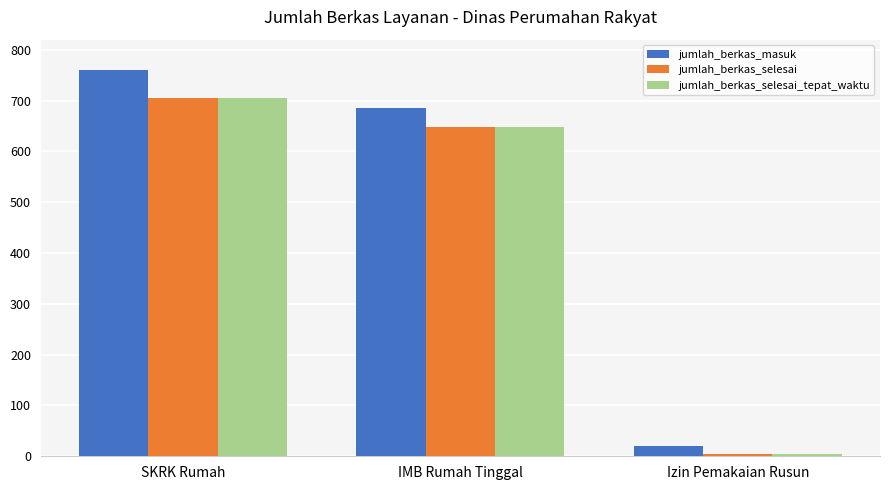

What is the maximum value shown in the chart?

761